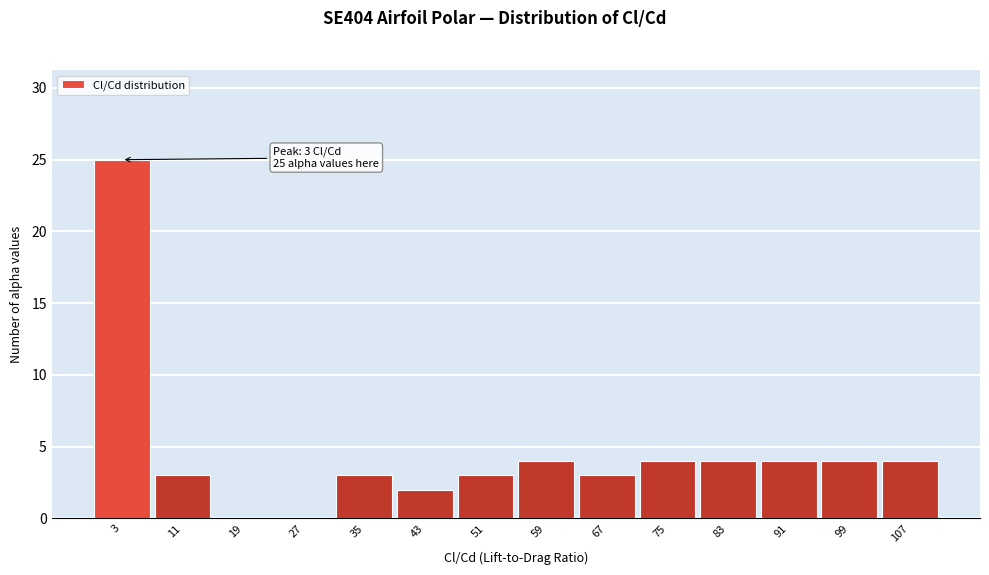

Which range on the x-axis has the tallest bar?

-1 to 7